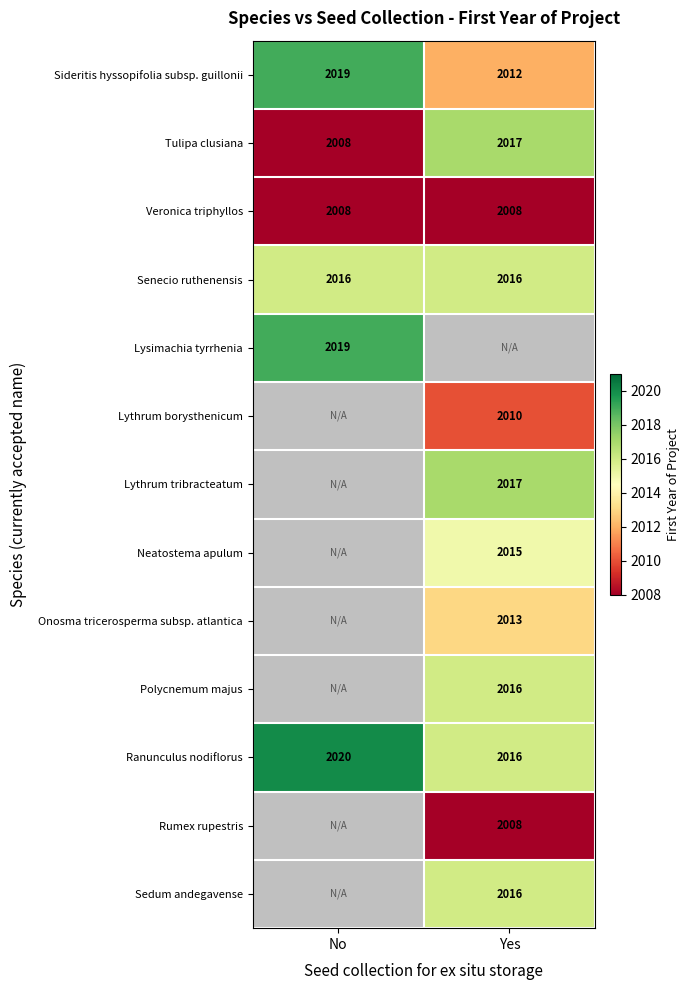

The Sideritis hyssopifolia subsp. guillonii series shows 2853 at No. True or false?

False